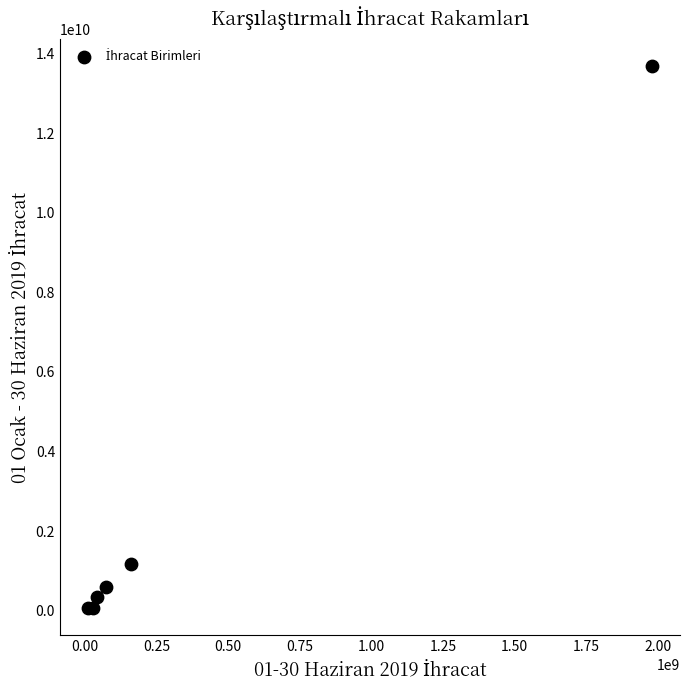

What Y value in the scatter plot is closest to 6872949061?

1172369543.8